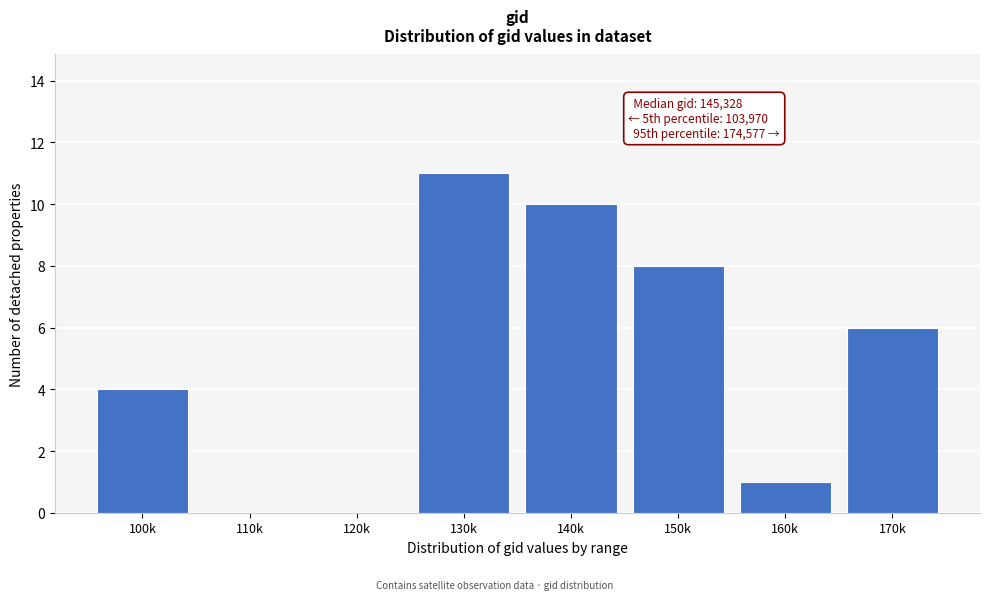

Reading left to right, list all the values displayed in this chart.

100k=4	110k=0	120k=0	130k=11	140k=10	150k=8	160k=1	170k=6